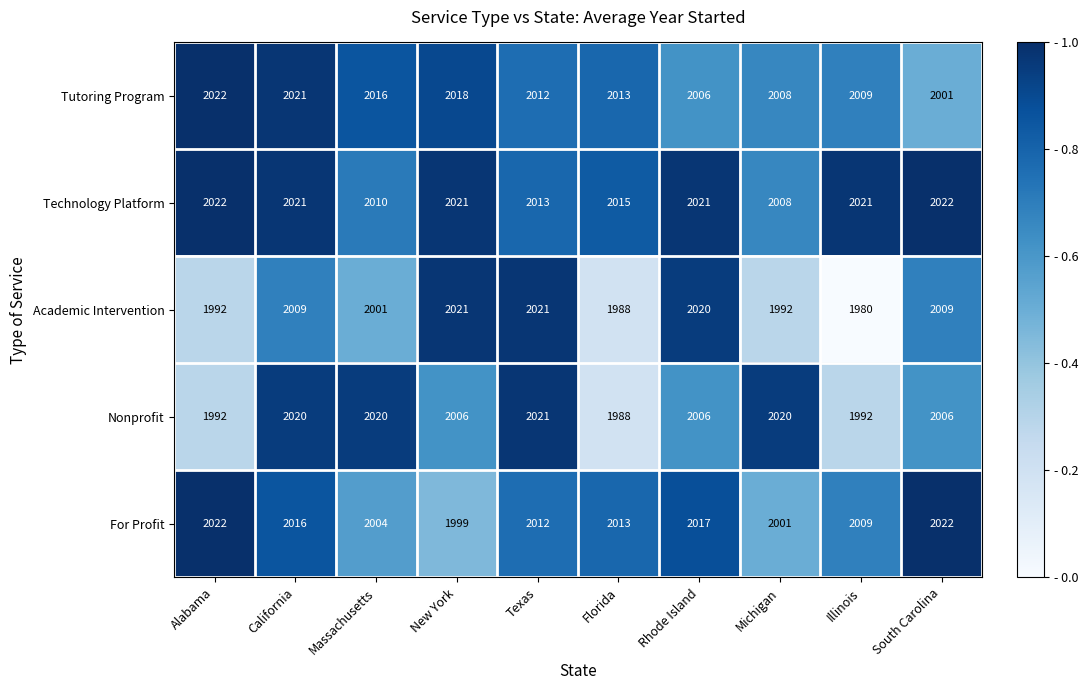

What is the difference between the maximum and minimum values in the Tutoring Program series?

21